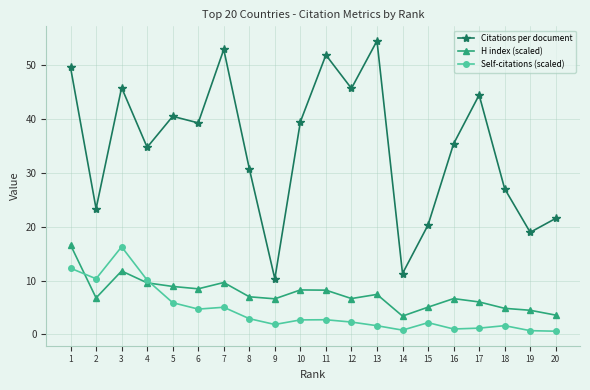

At which label does Self-citations (scaled) first exceed 2?

1